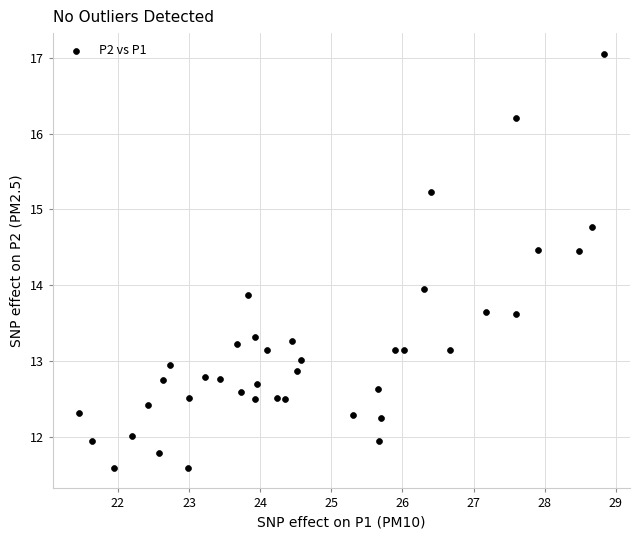

What is the range of X values (max minus min)?

7.4